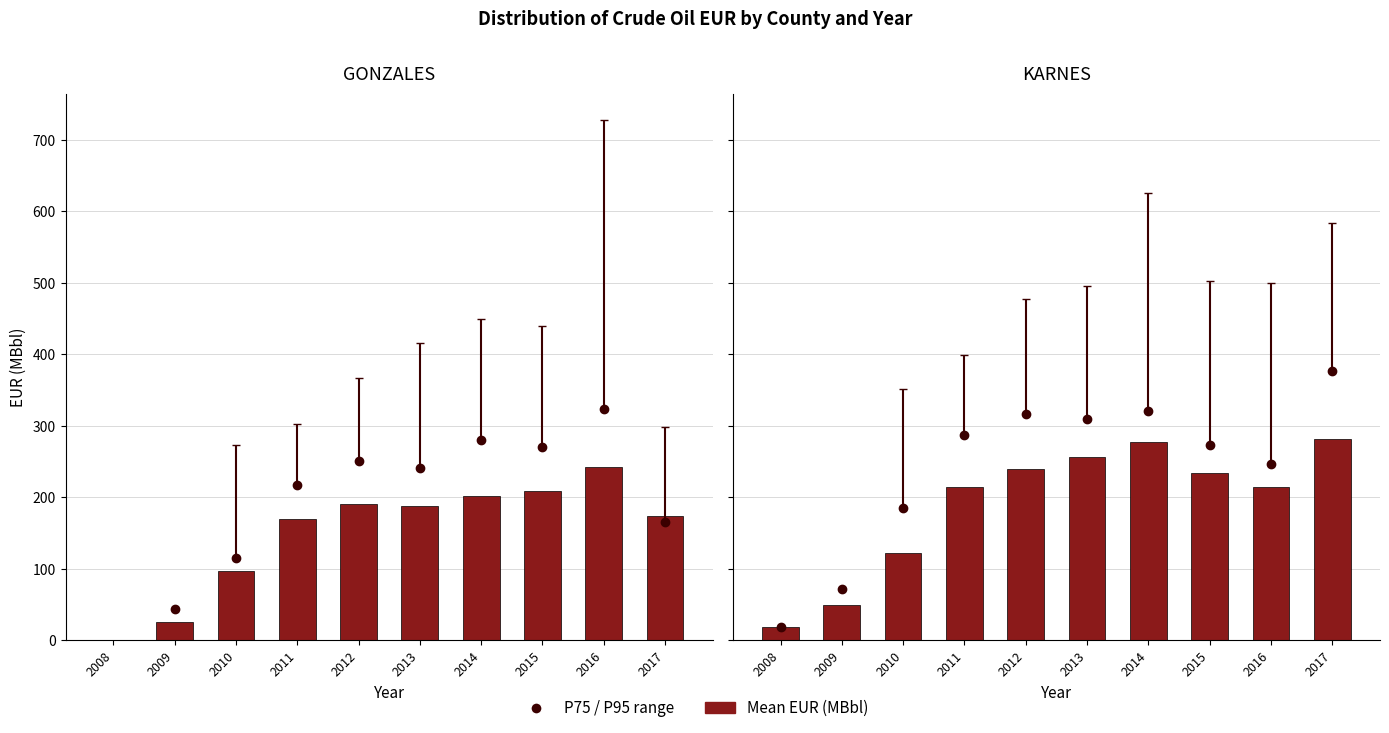

True or false: the data shows 50.0 at 2009.

True